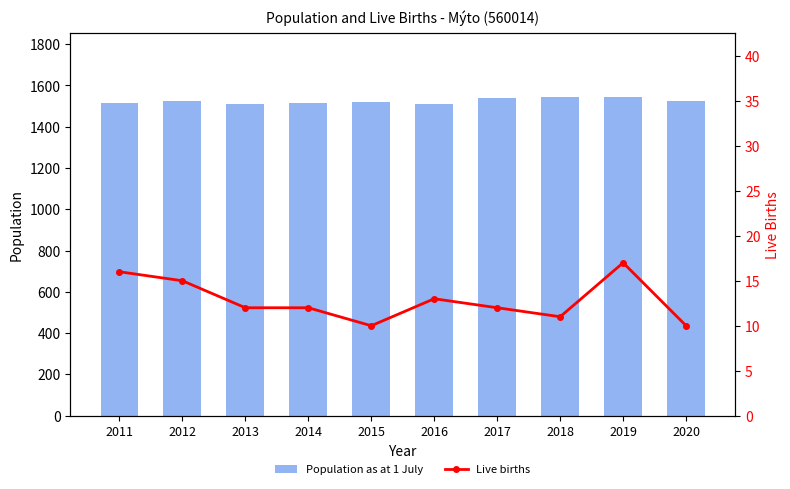

At how many categories does at least one series exceed 968?

10